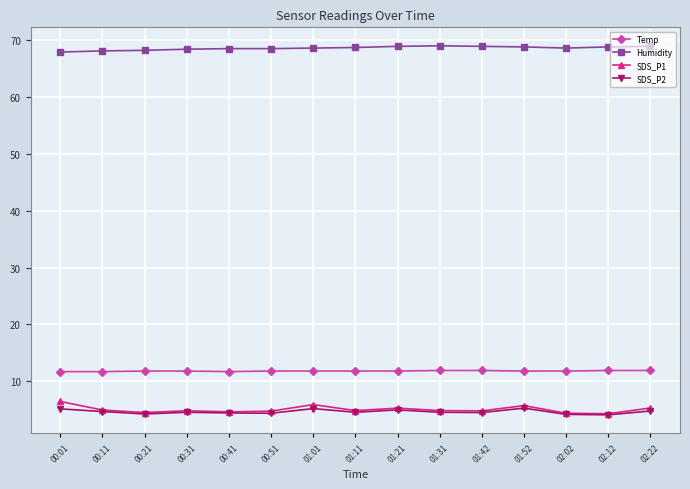

What is the value of the Humidity point at the 7th from the left?

68.6